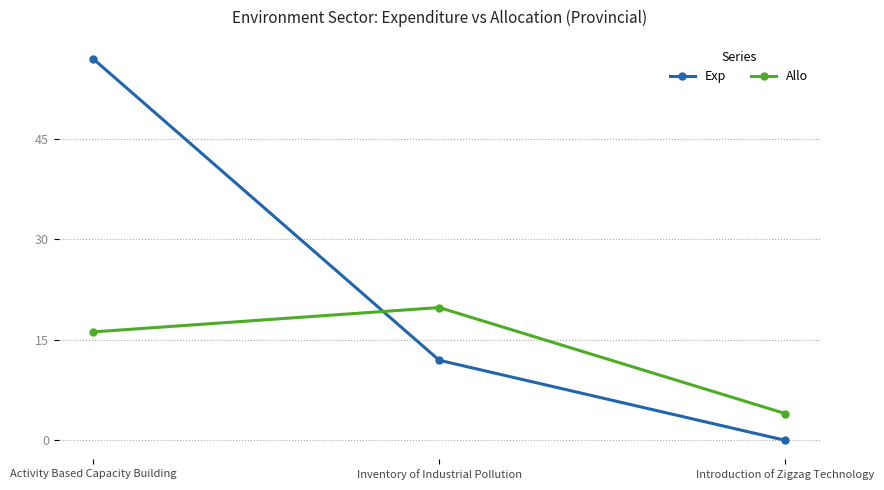

What position from the right is Introduction of Zigzag Technology?

1